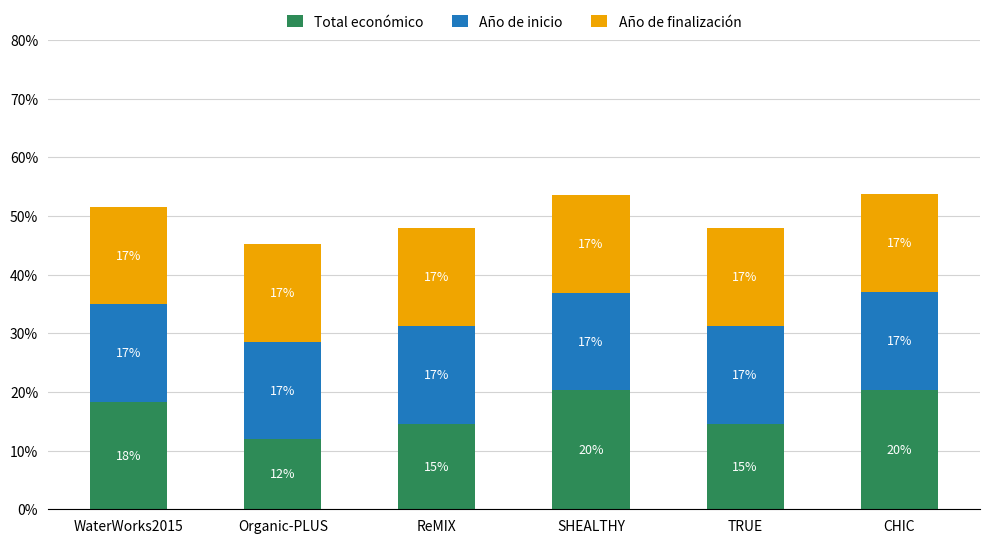

Are the bars grouped side by side (vs. stacked)?

No